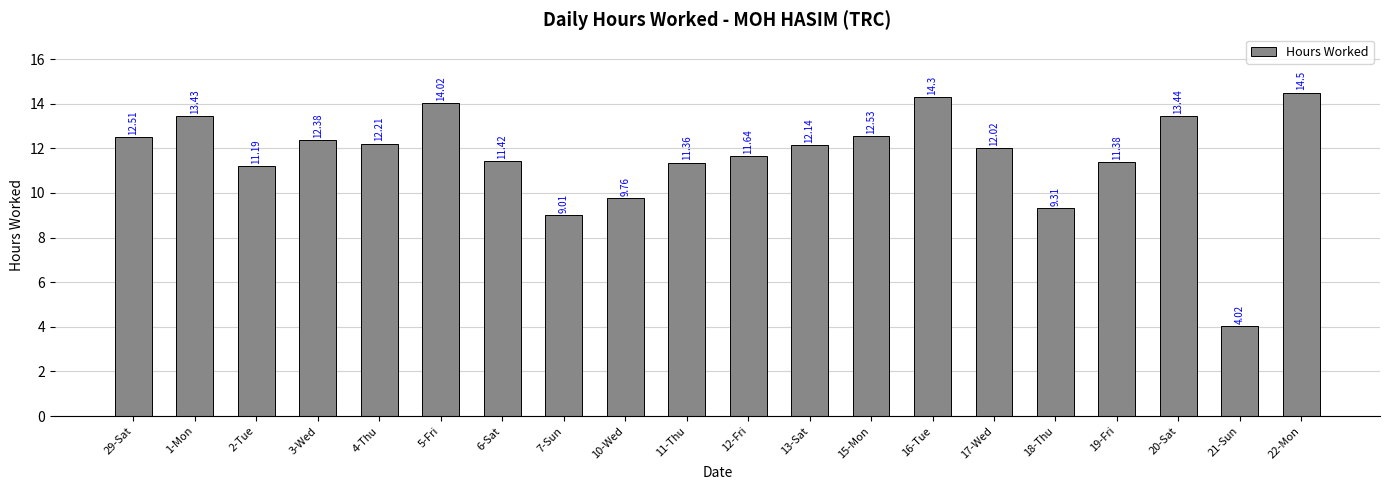

Which label corresponds to the smallest value in the chart?

21-Sun